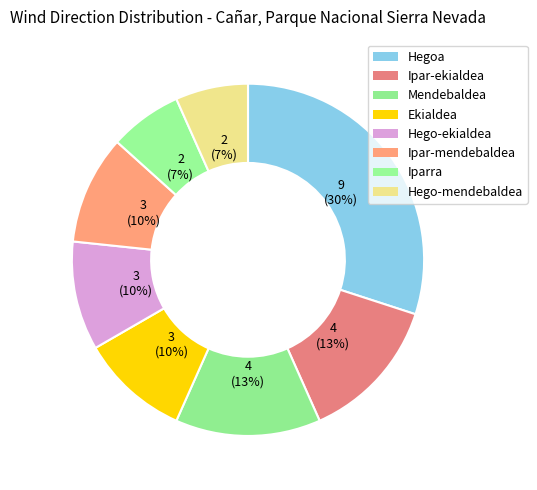

How many slices are in this pie chart?

8